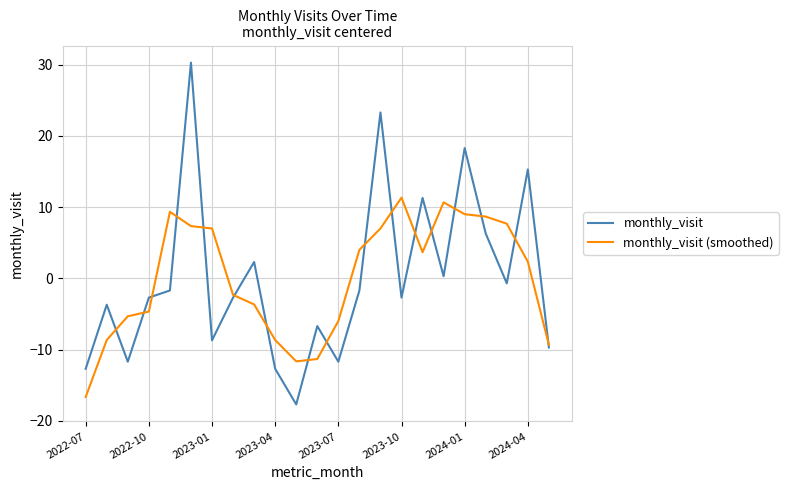

What is the maximum value shown in the chart?

30.3